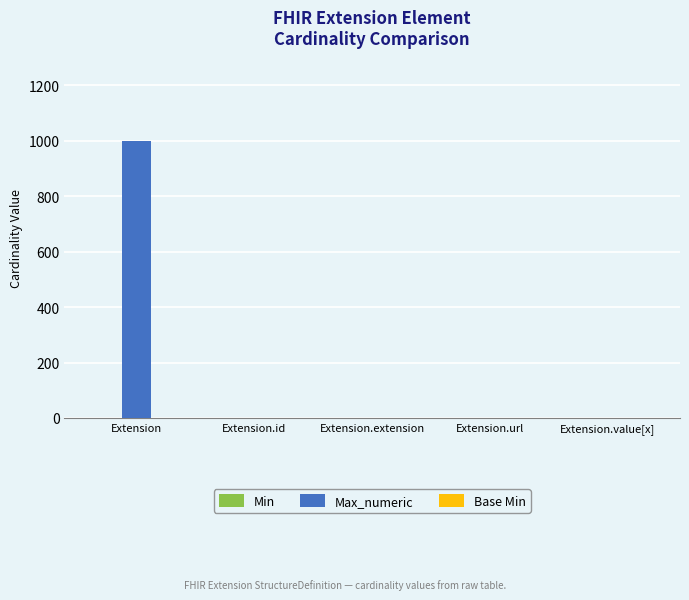

Which series has the largest total across all categories?

Max_numeric